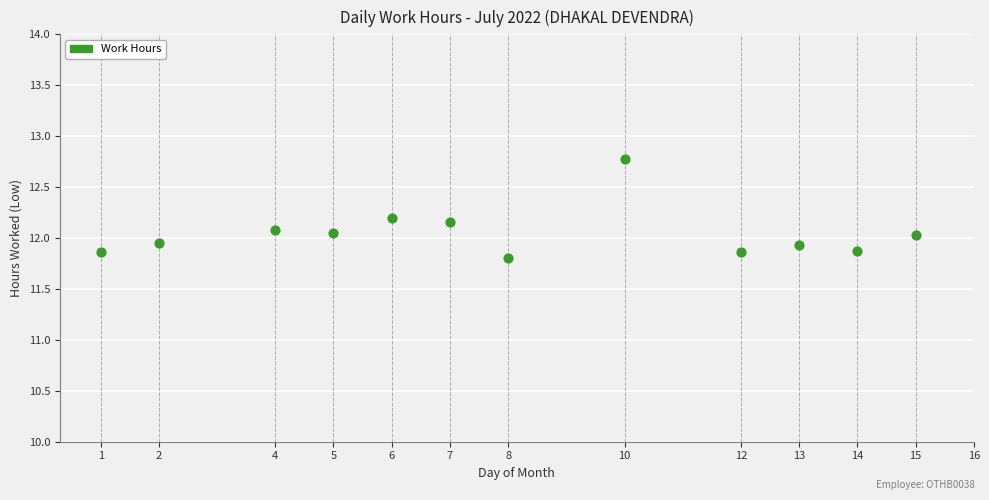

What is the range of Y values (max minus min)?

1.0